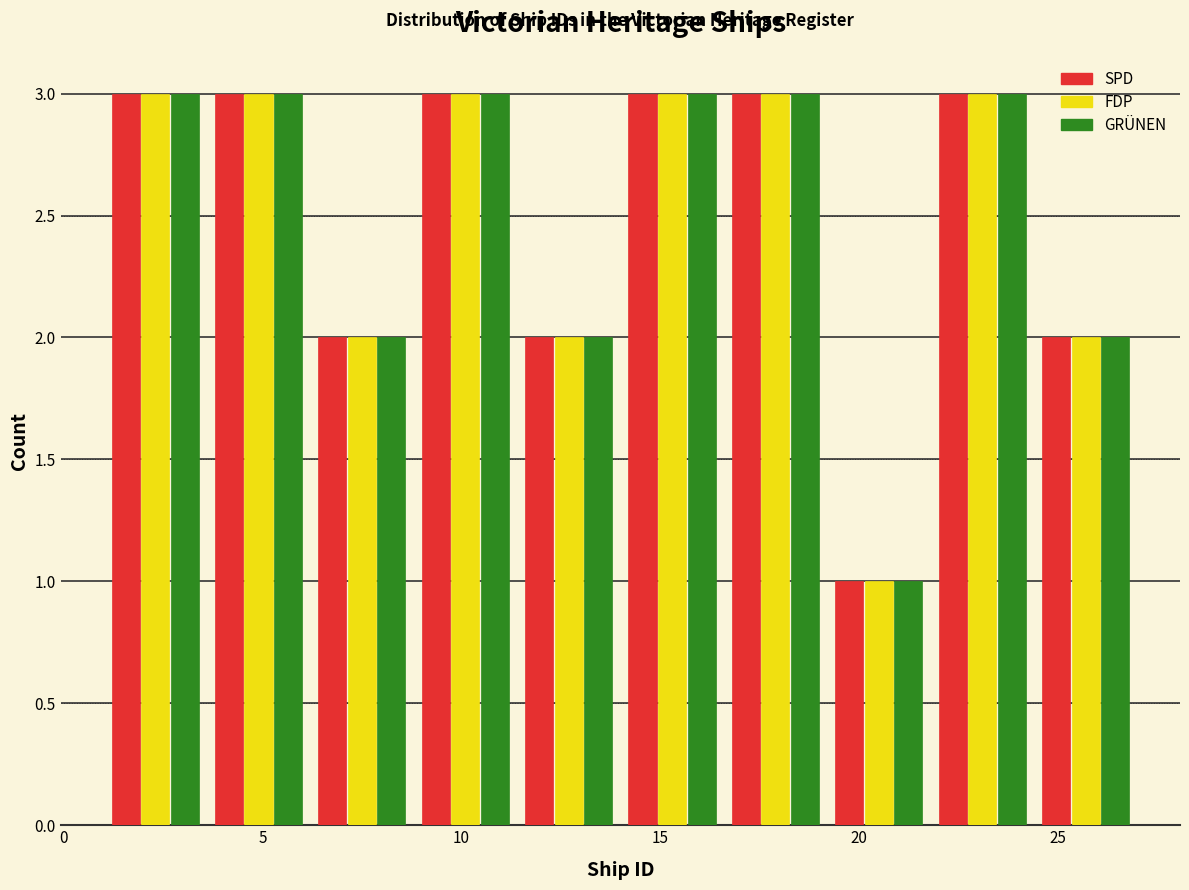

Reading left to right, transcribe this chart: for each range on the x-axis, give the height of each series' bar. Neither the bar edges nor the heights are printed on the chart, so give them approximately, as read against the axes.

1.0 to 3.6: SPD=3	FDP=3	GRÜNEN=3
3.6 to 6.2: SPD=3	FDP=3	GRÜNEN=3
6.2 to 8.8: SPD=2	FDP=2	GRÜNEN=2
8.8 to 11.4: SPD=3	FDP=3	GRÜNEN=3
11.4 to 14.0: SPD=2	FDP=2	GRÜNEN=2
14.0 to 16.6: SPD=3	FDP=3	GRÜNEN=3
16.6 to 19.2: SPD=3	FDP=3	GRÜNEN=3
19.2 to 21.8: SPD=1	FDP=1	GRÜNEN=1
21.8 to 24.4: SPD=3	FDP=3	GRÜNEN=3
24.4 to 27.0: SPD=2	FDP=2	GRÜNEN=2